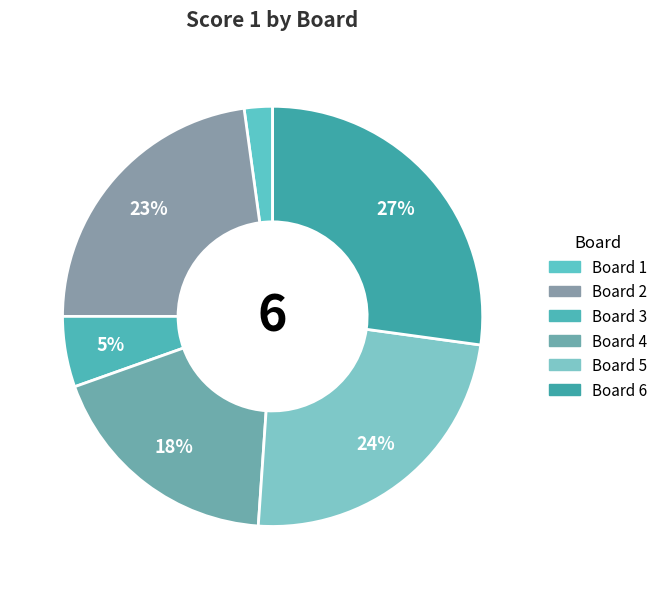

Rank the categories by value from lowest to highest.

1, 3, 4, 2, 5, 6